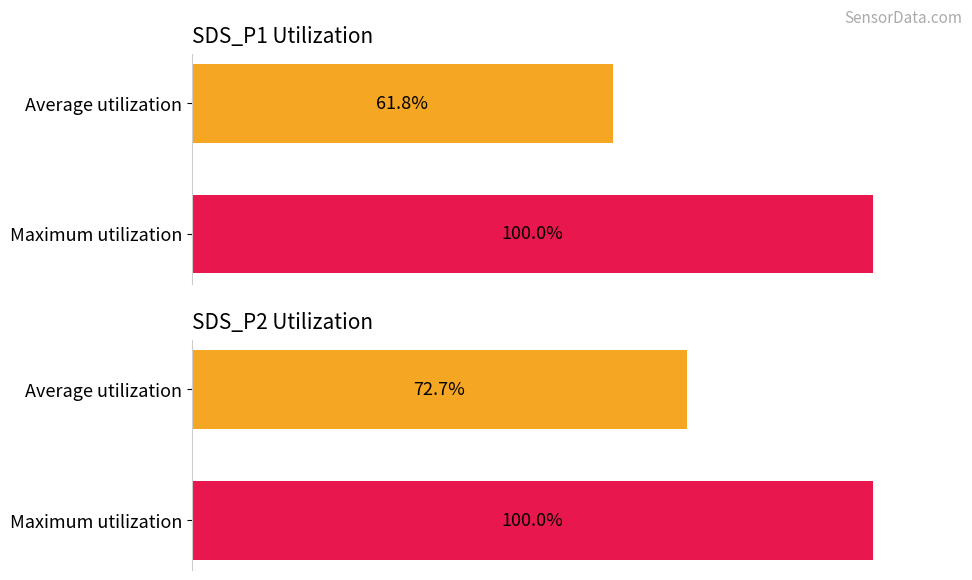

Rank the series by their maximum value, from lowest to highest.

SDS_P1, SDS_P2